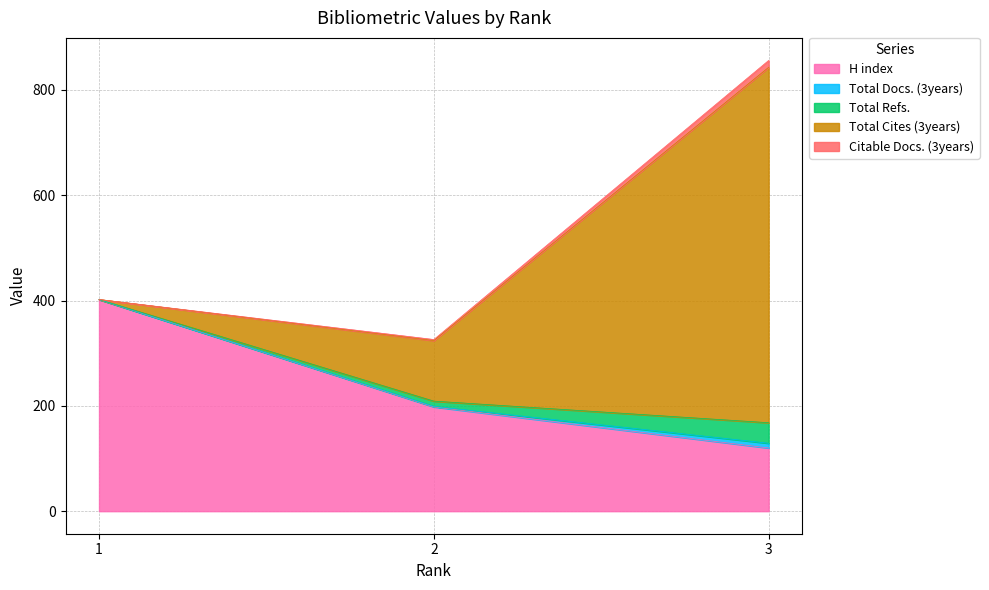

What is the maximum value for Citable Docs. (3years)?

13